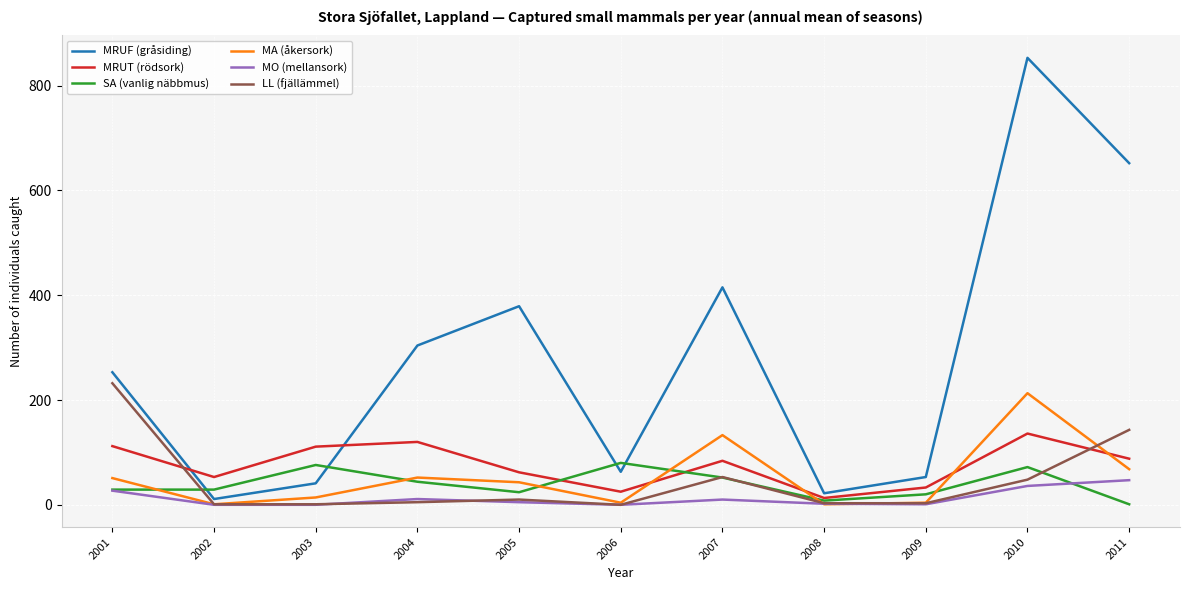

True or false: LL (fjällämmel) has more than 0 points higher than both neighbors.

True